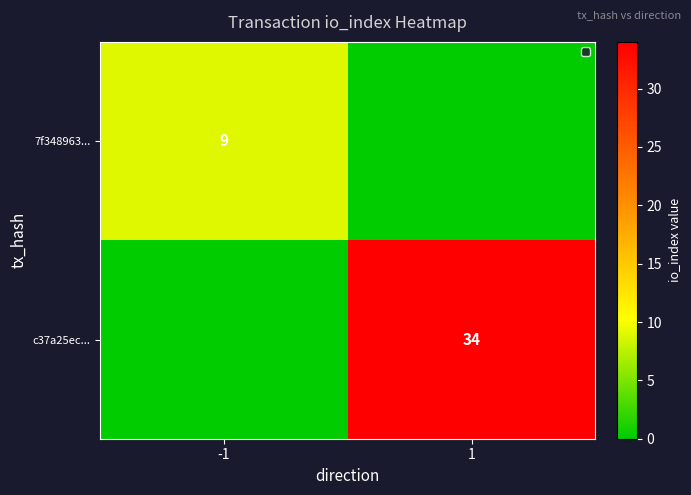

Is it true that c37a25ec... equals 34 at 1?

True